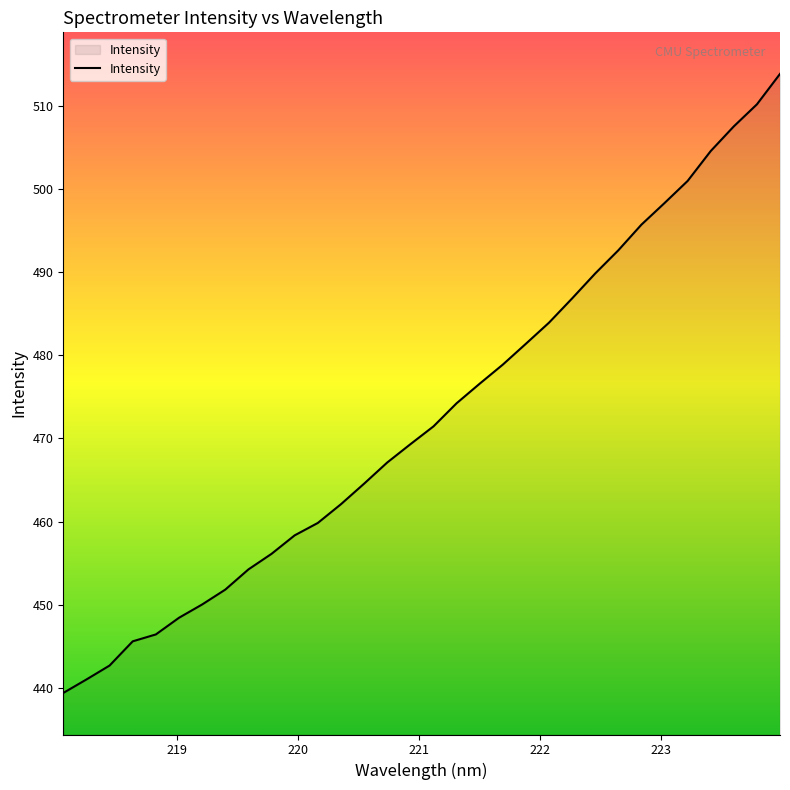

What is the difference between the maximum and minimum values?

74.5